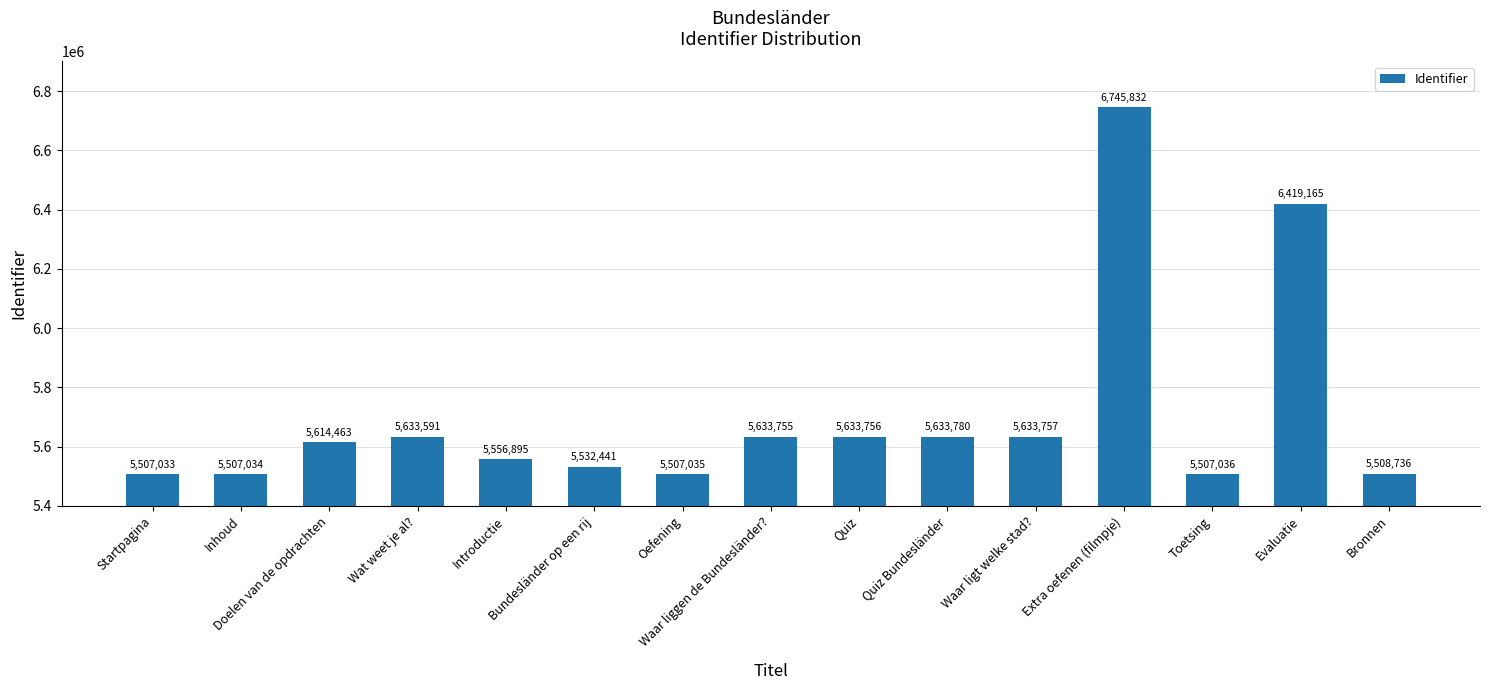

List the labels in order of value, largest first.

Extra oefenen (filmpje), Evaluatie, Quiz Bundesländer, Waar ligt welke stad?, Quiz, Waar liggen de Bundesländer?, Wat weet je al?, Doelen van de opdrachten, Introductie, Bundesländer op een rij, Bronnen, Toetsing, Oefening, Inhoud, Startpagina